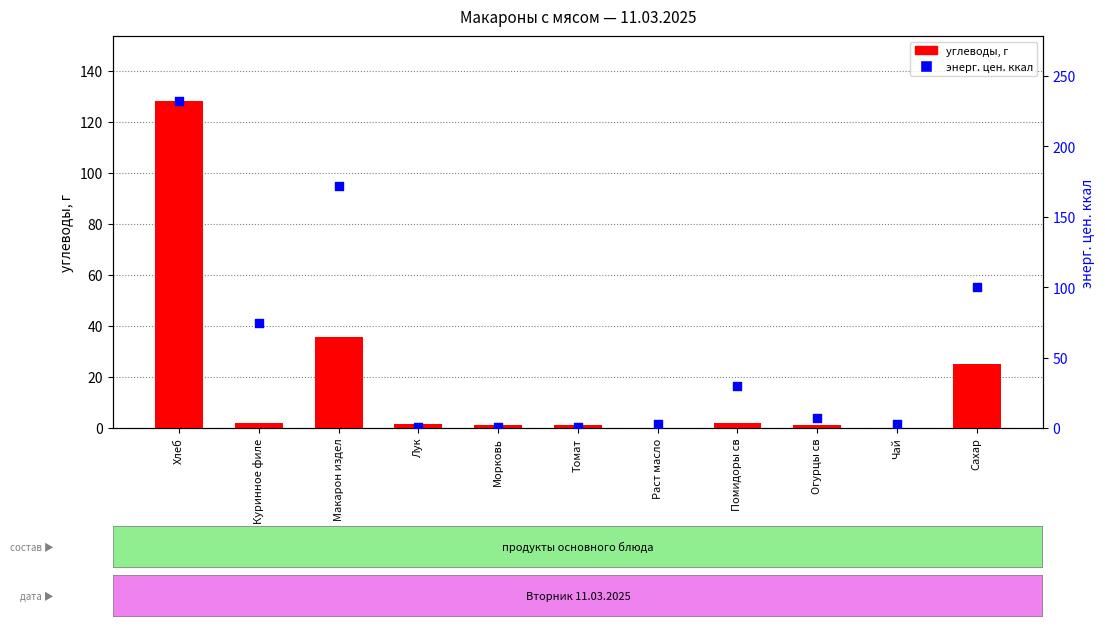

What is the total value across all series at Морковь?

1.7